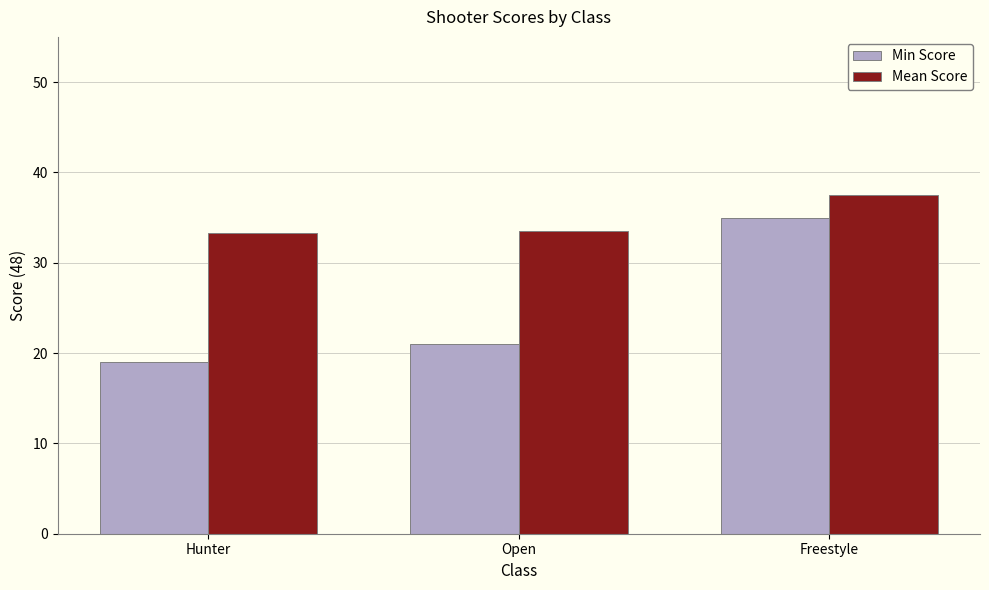

At which label does Min Score reach its minimum?

Hunter